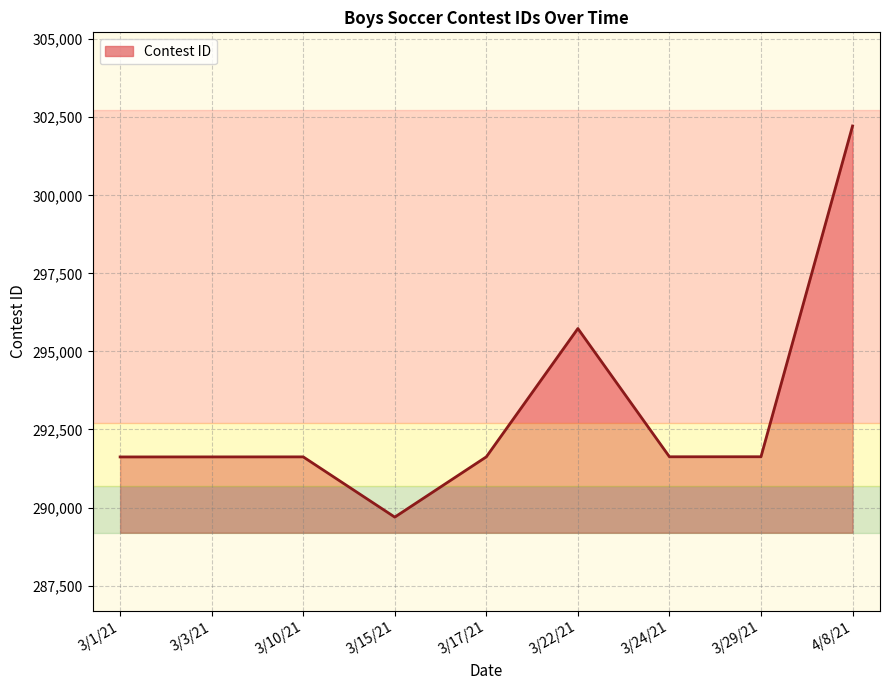

True or false: the data has more than 0 interior local peaks.

True